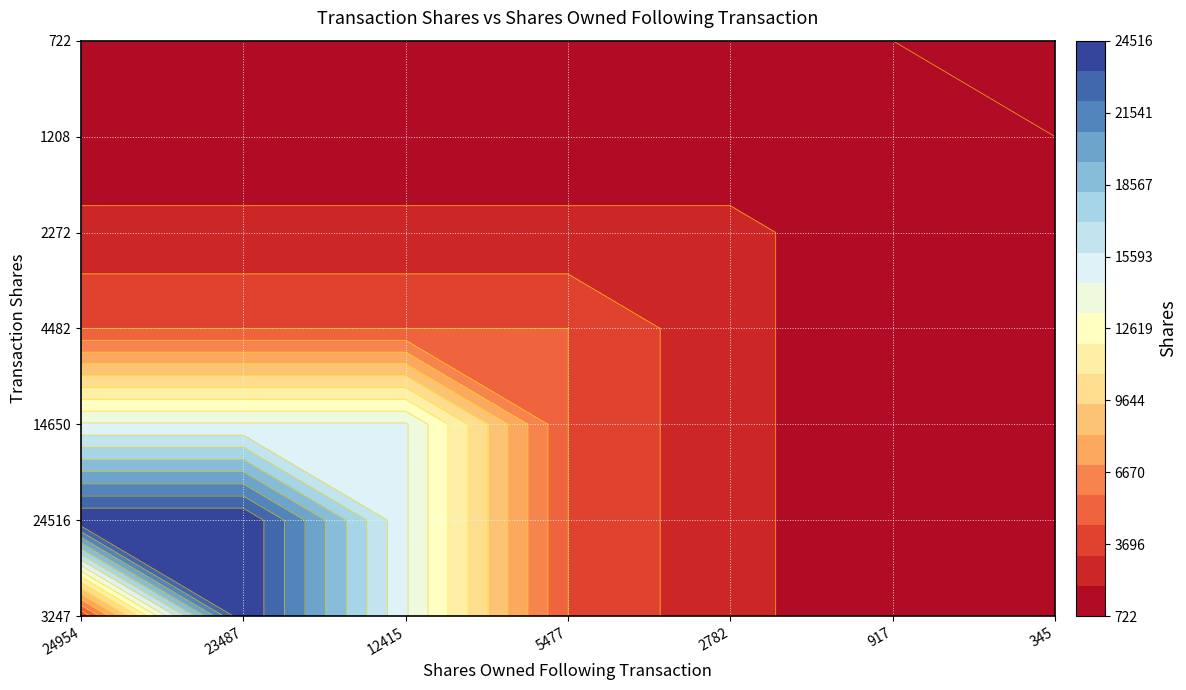

At which category does the chart reach its minimum across all series?

6